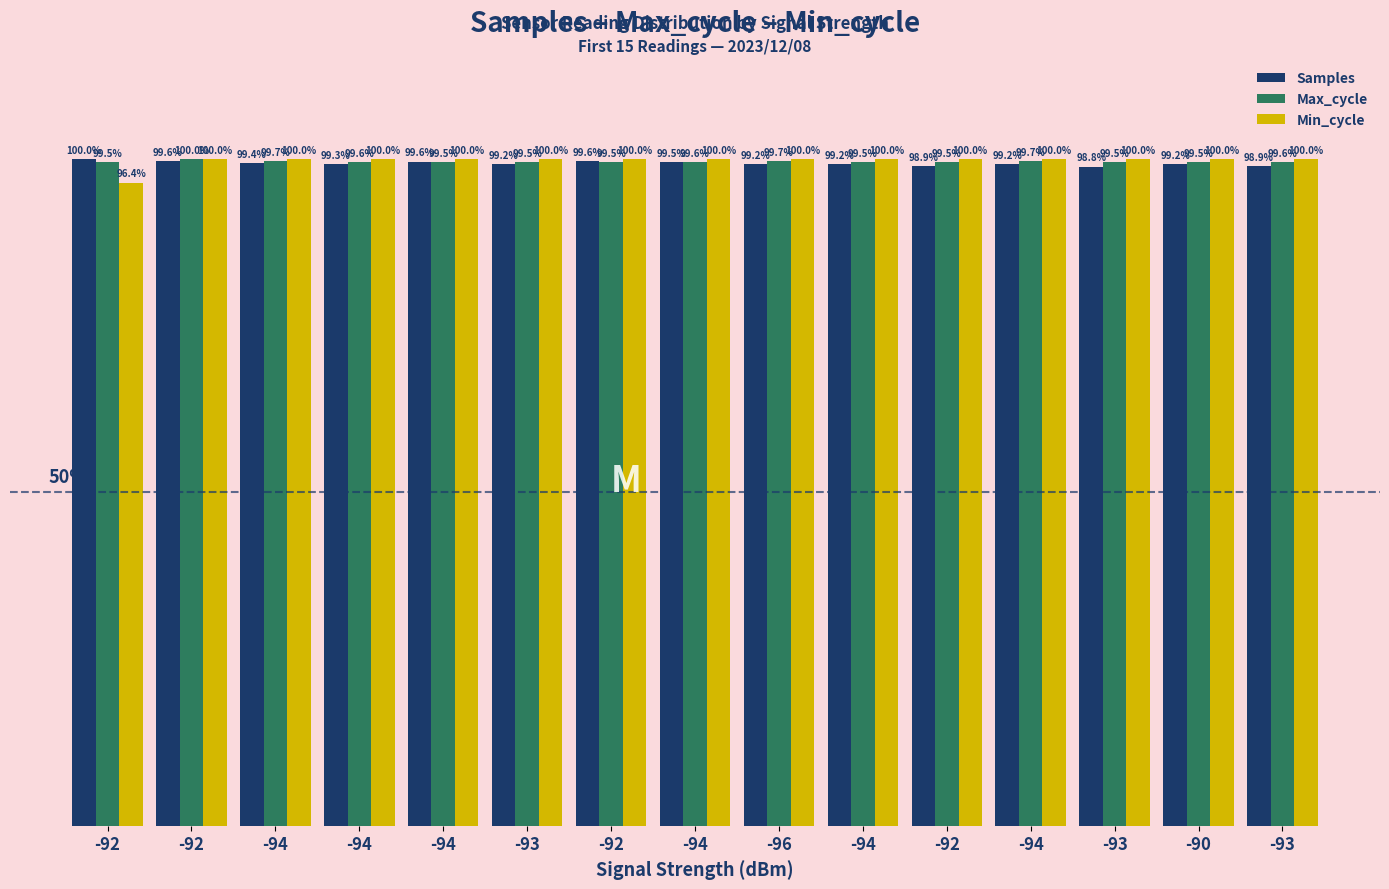

Does the chart contain stacked bars?

No